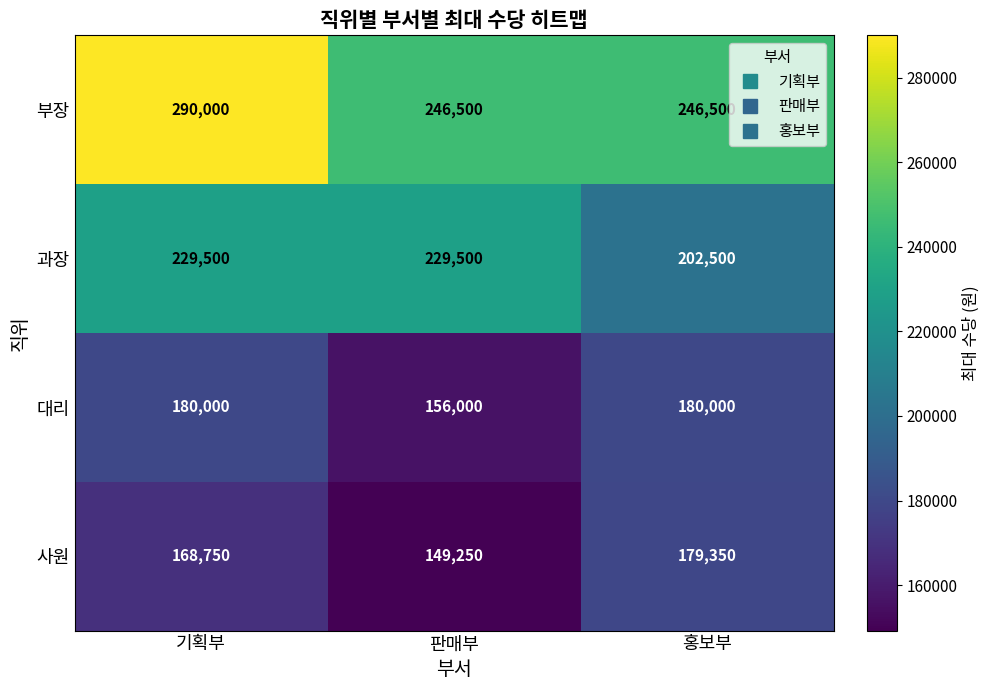

Reading right to left, what are all the values shown in this chart?

부장: 홍보부=246500	판매부=246500	기획부=290000
과장: 홍보부=202500	판매부=229500	기획부=229500
대리: 홍보부=180000	판매부=156000	기획부=180000
사원: 홍보부=179350	판매부=149250	기획부=168750